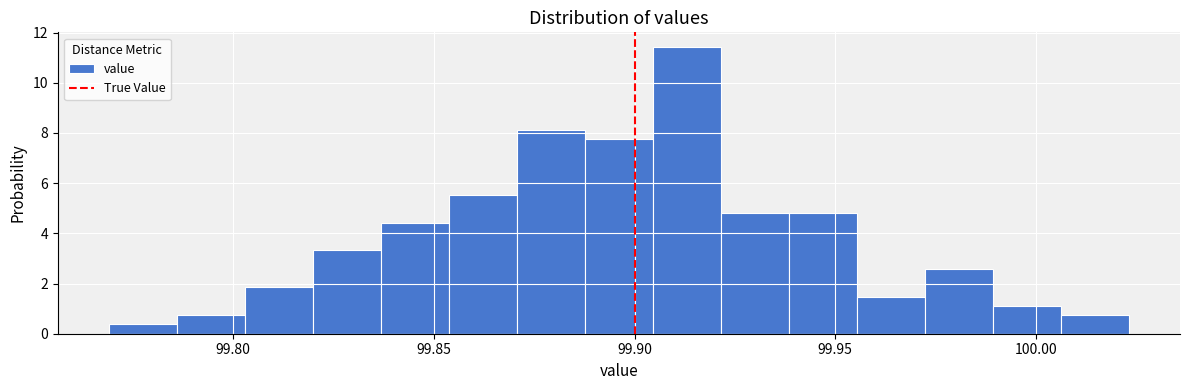

Around what value on the x-axis is the tallest bar? Give the approximate position of its centre, as read against the axis.

99.915